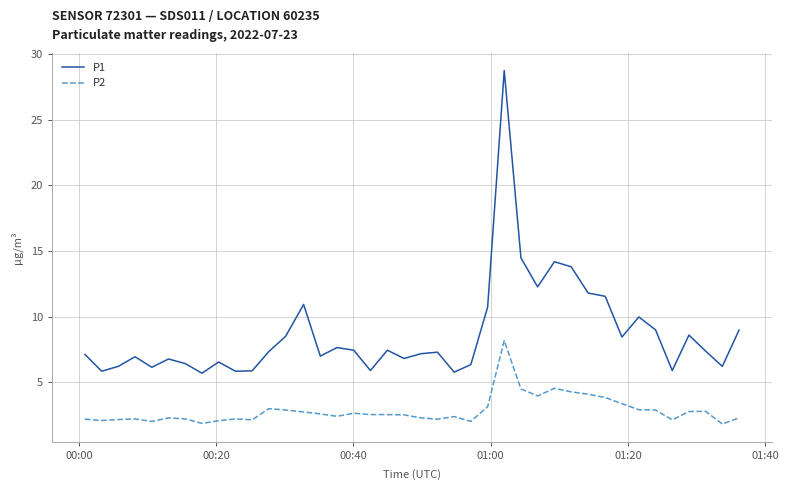

What are all the series names shown in the legend?

P1, P2